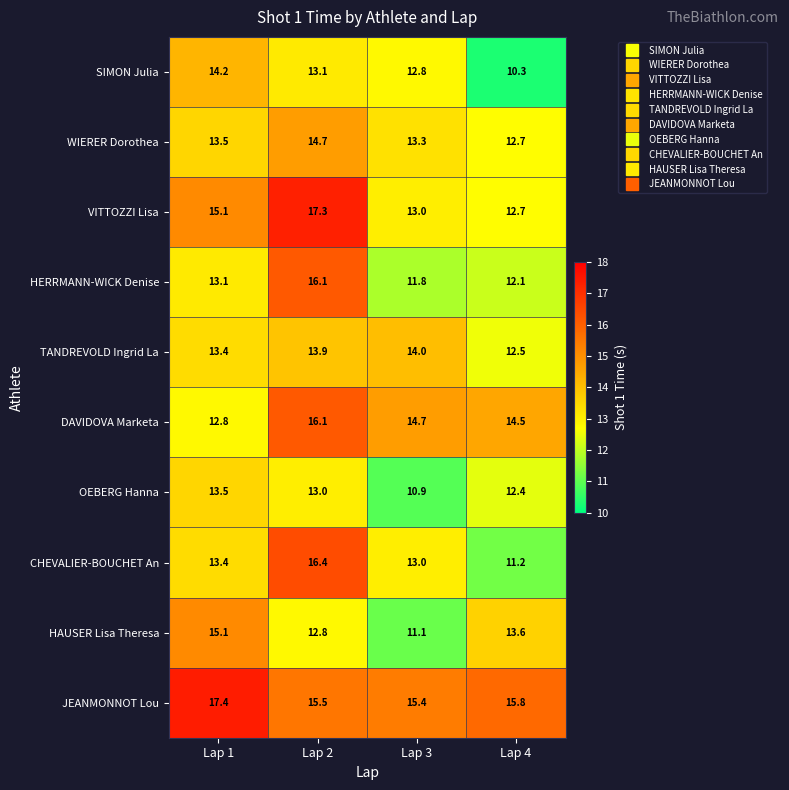

True or false: SIMON Julia has a value of 14.2 at Lap 1.

True